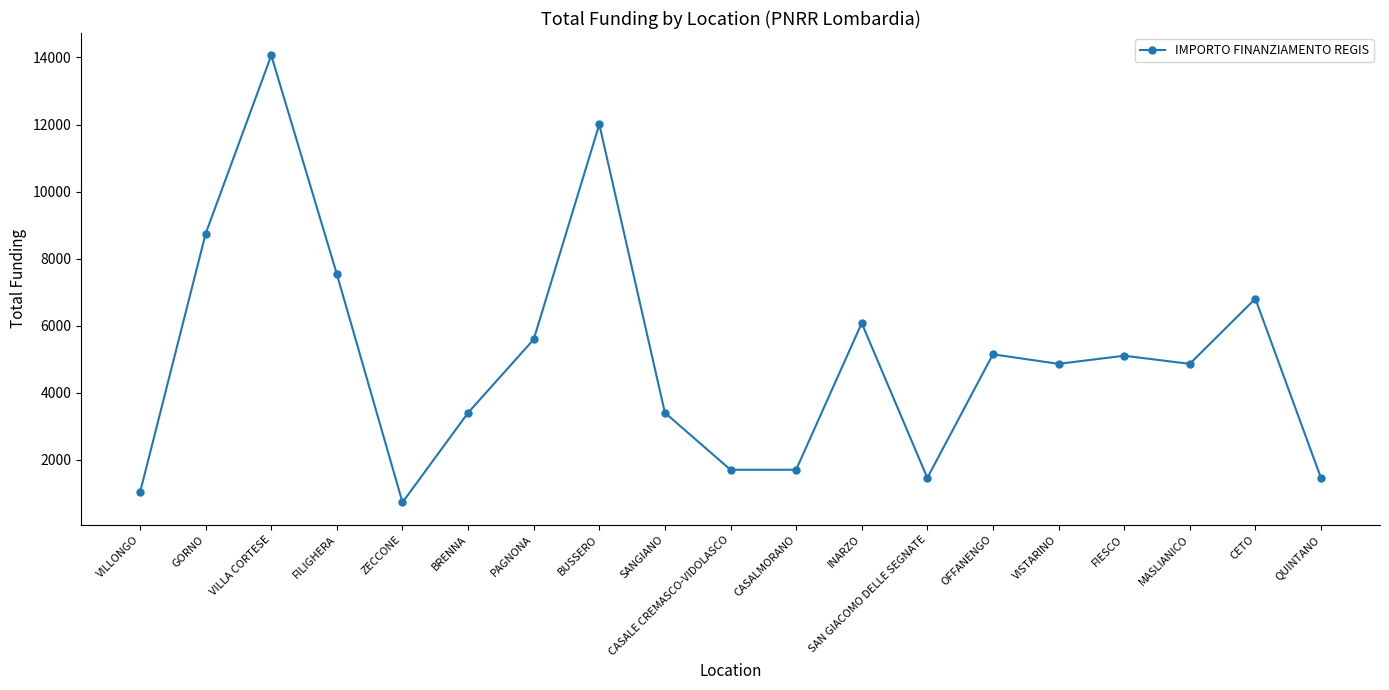

What is the label of the 12th point from the right?

BUSSERO